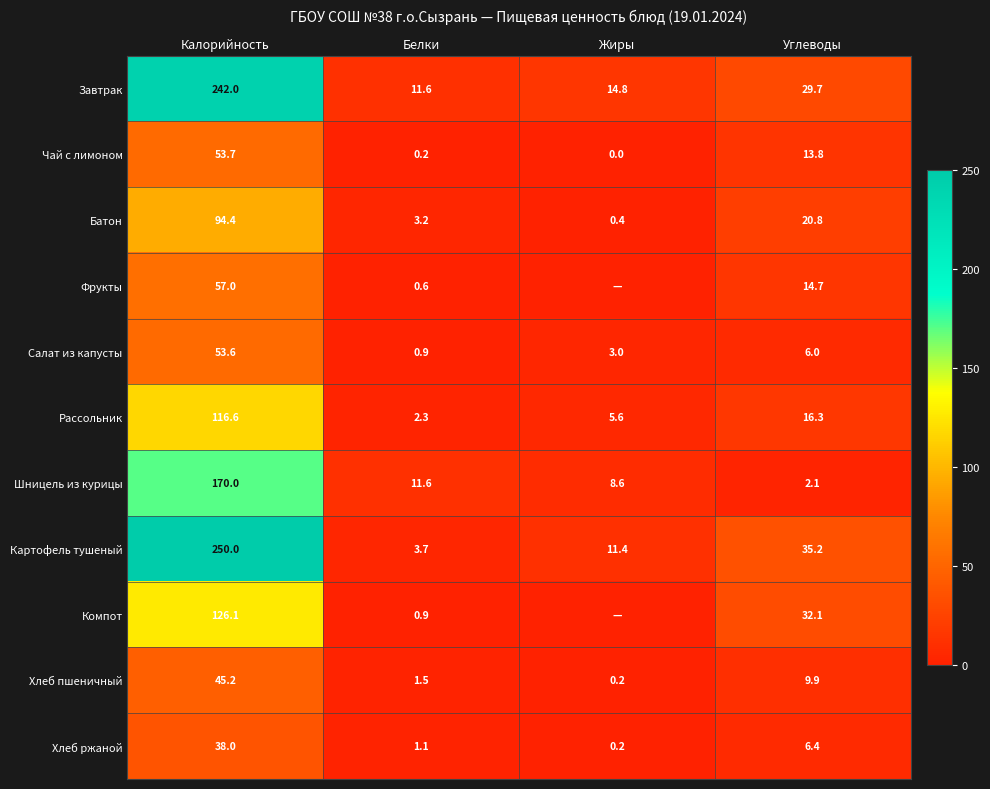

How many distinct data groups are displayed?

11